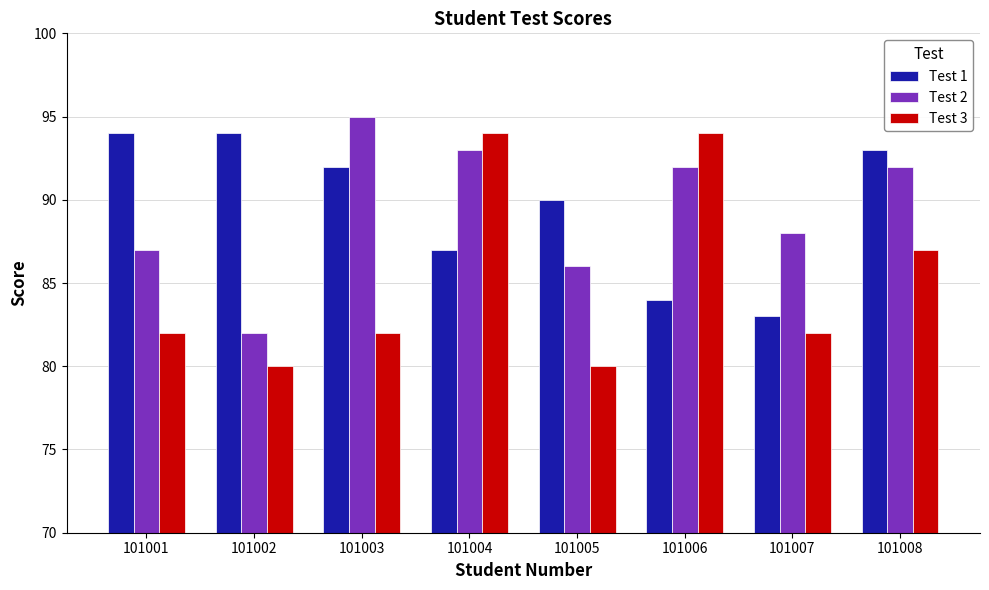

What is the total value across all series at 101002?

256